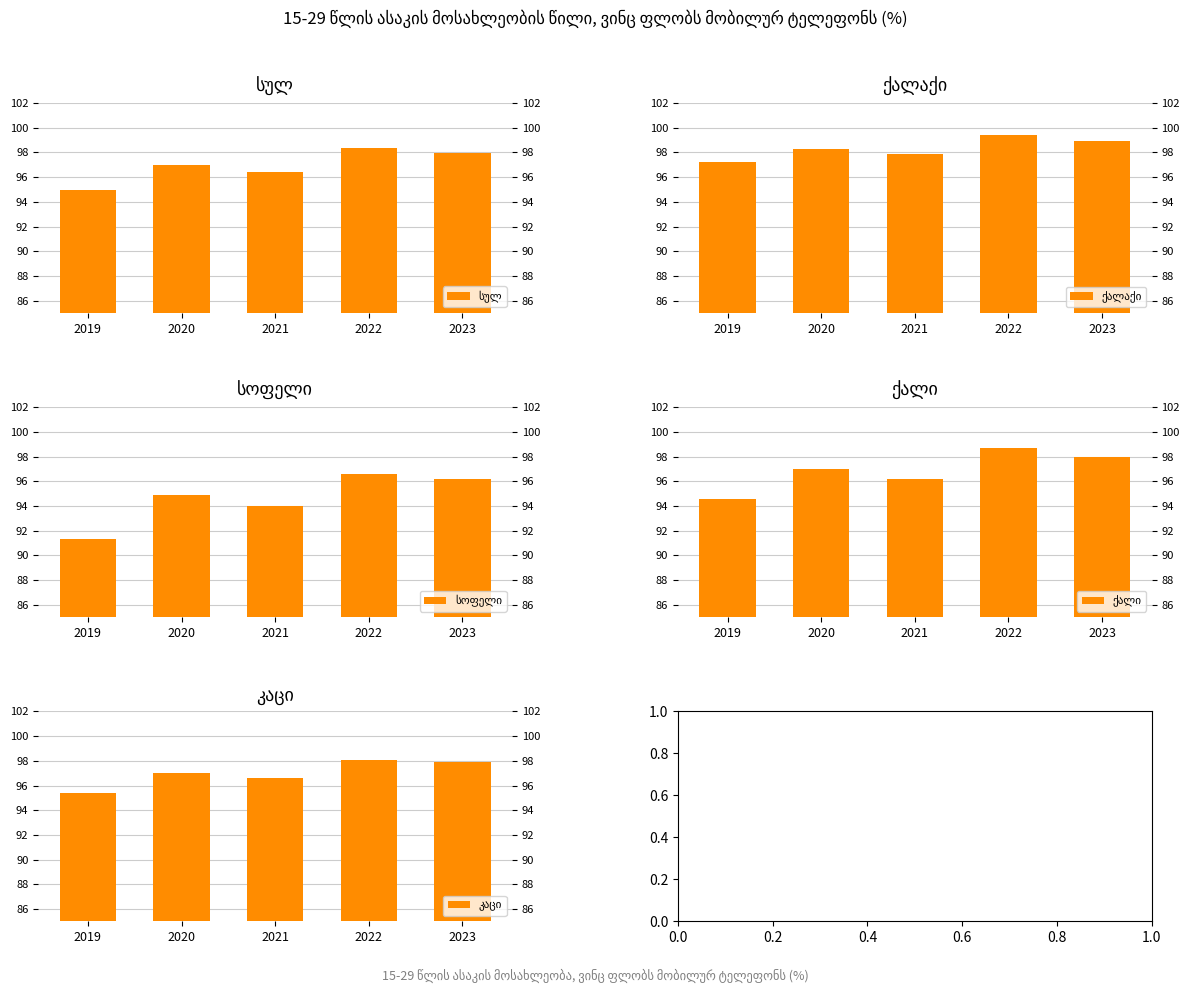

At which label is ქალი closest to 96?

2021